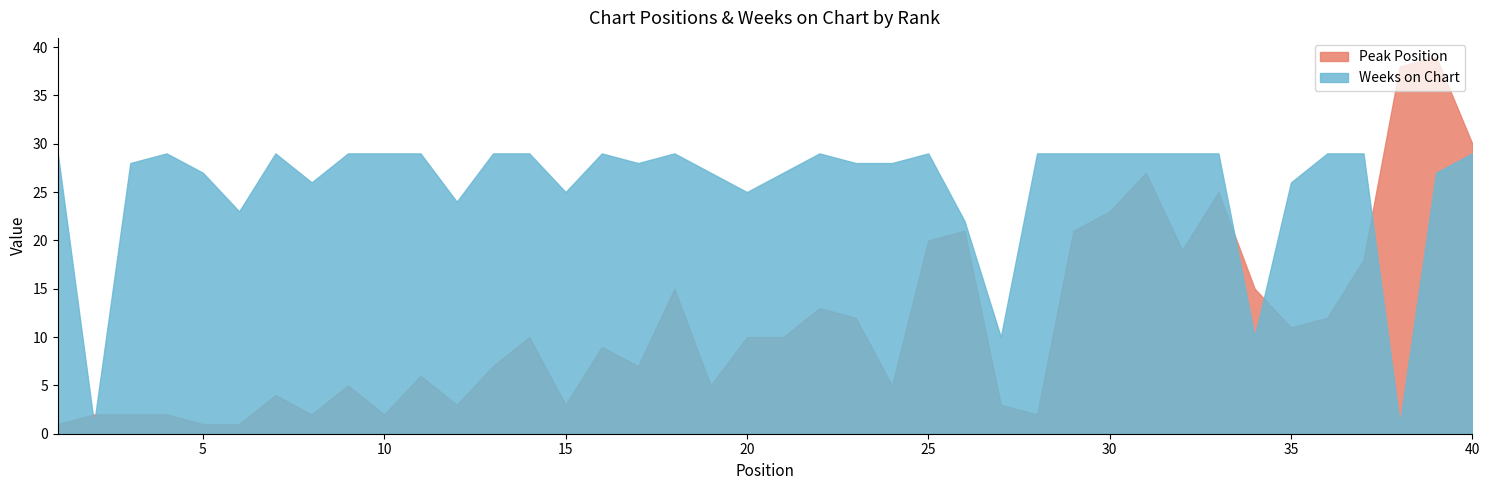

Reading left to right, extract all data points from this chart.

Peak Position: 1=1	2=2	3=2	4=2	5=1	6=1	7=4	8=2	9=5	10=2	11=6	12=3	13=7	14=10	15=3	16=9	17=7	18=15	19=5	20=10	21=10	22=13	23=12	24=5	25=20	26=21	27=3	28=2	29=21	30=23	31=27	32=19	33=25	34=15	35=11	36=12	37=18	38=38	39=39	40=30
Weeks on Chart: 1=29	2=1	3=28	4=29	5=27	6=23	7=29	8=26	9=29	10=29	11=29	12=24	13=29	14=29	15=25	16=29	17=28	18=29	19=27	20=25	21=27	22=29	23=28	24=28	25=29	26=22	27=10	28=29	29=29	30=29	31=29	32=29	33=29	34=10	35=26	36=29	37=29	38=1	39=27	40=29